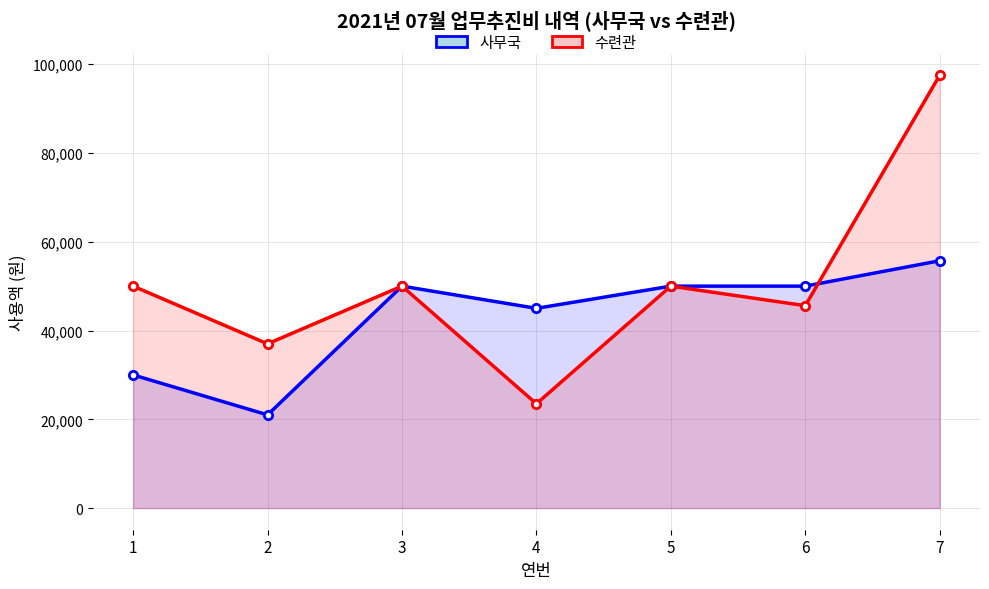

The 사무국 series shows 74496 at 7. True or false?

False